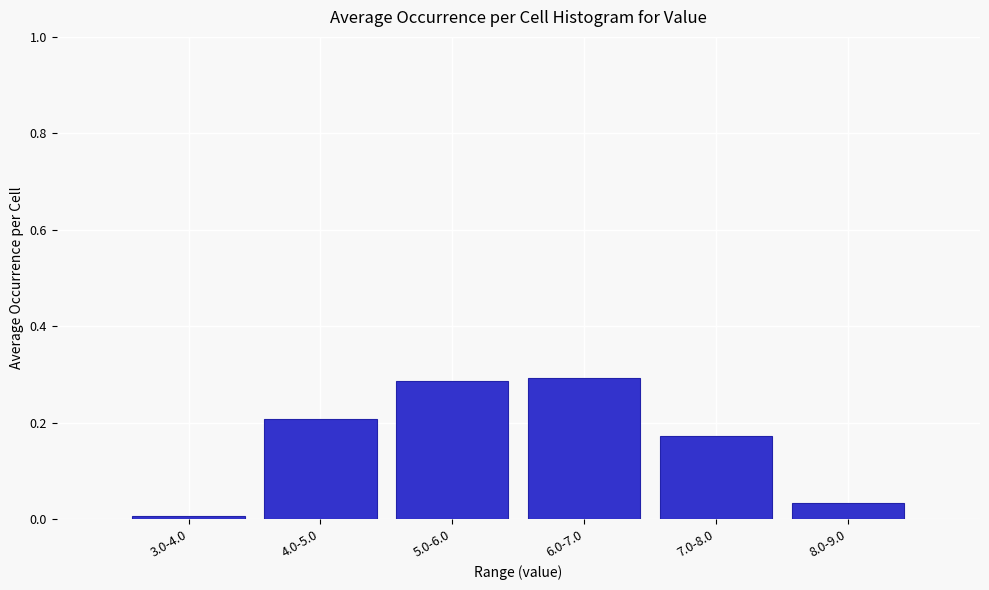

Which has a higher value, 7.0-8.0 or 5.0-6.0?

5.0-6.0